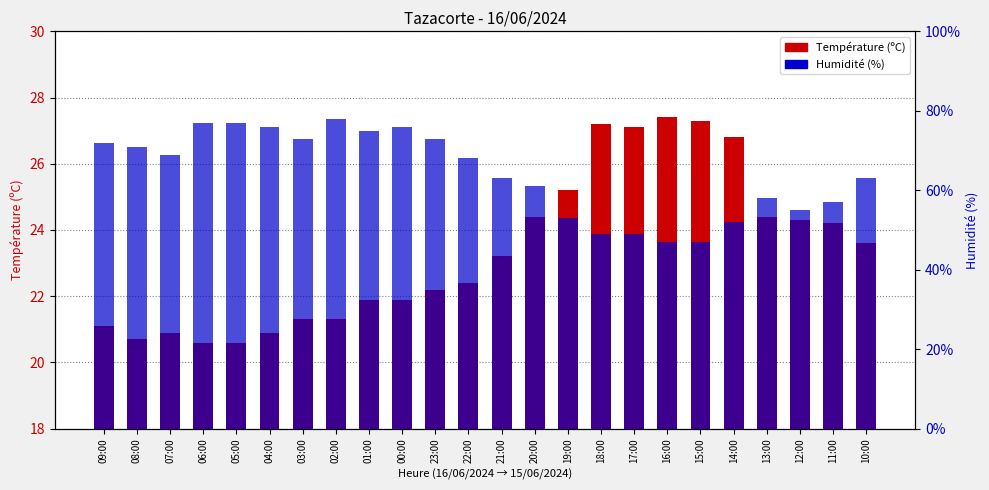

What is the label of the 5th bar from the left?

05:00